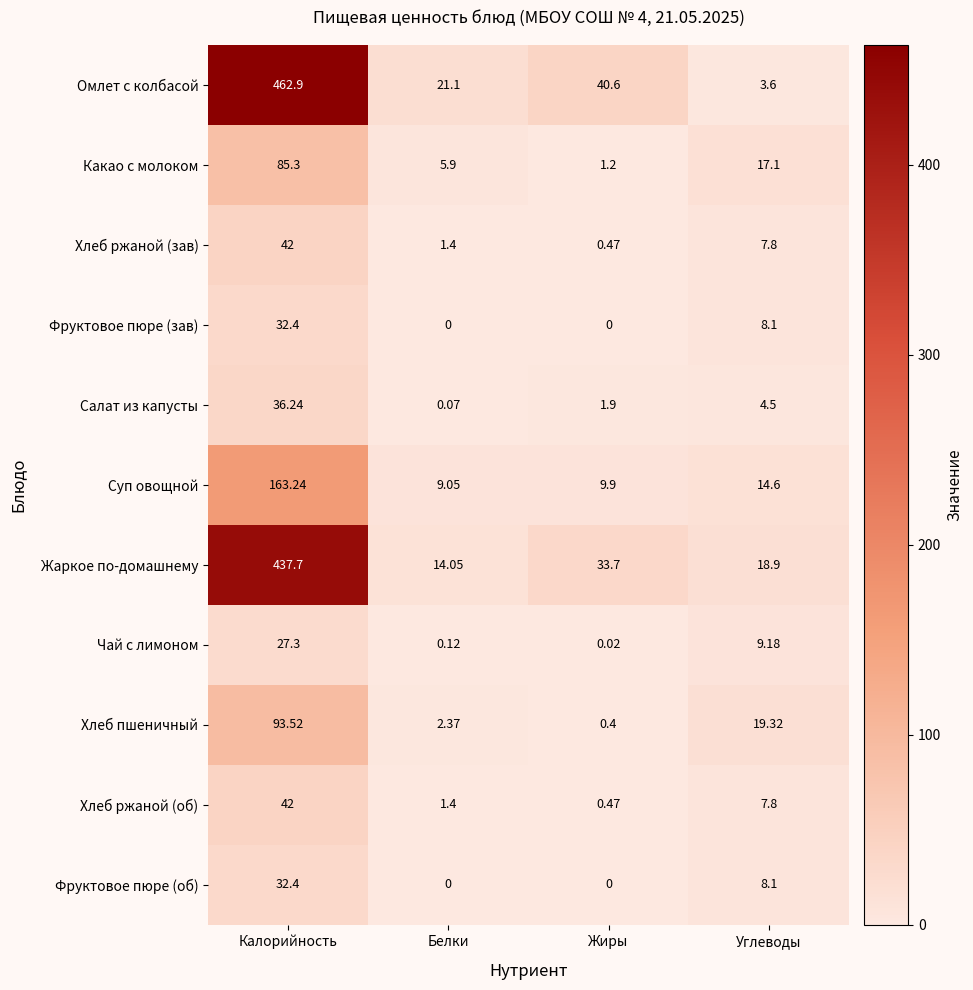

Is the value of Какао с молоком at Калорийность greater than the value of Жаркое по-домашнему at Жиры?

Yes